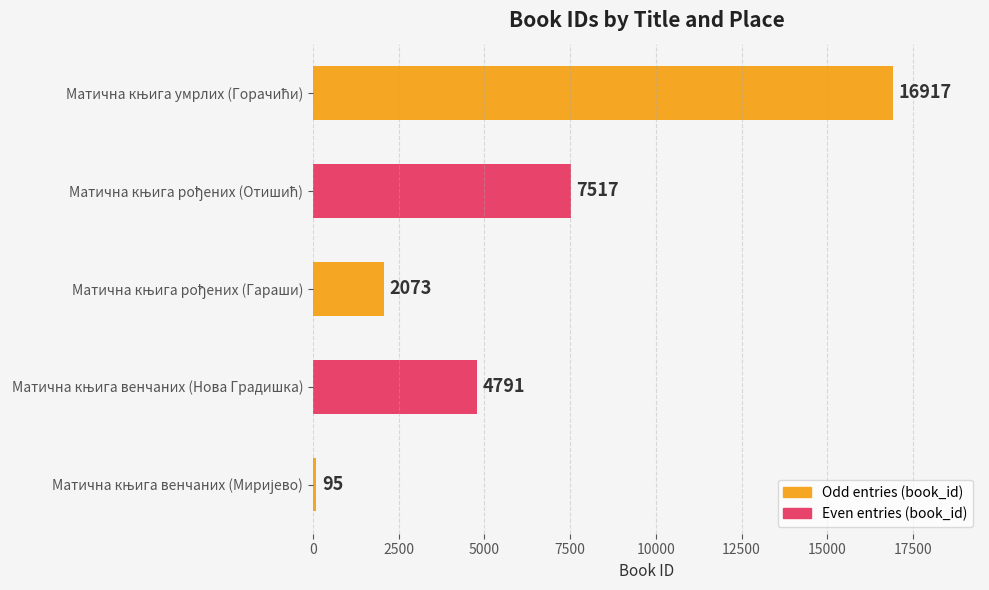

What is the difference between the second highest and second lowest values?

5444